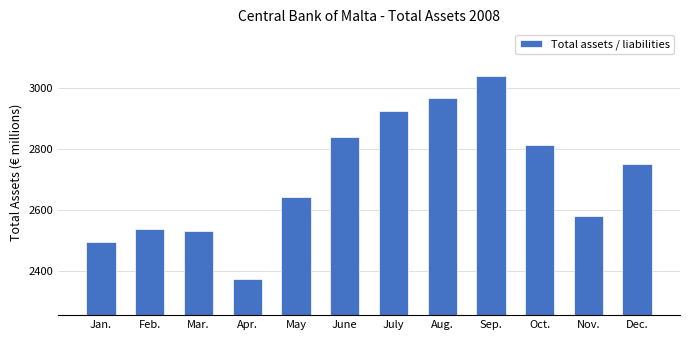

Which category has the lowest value across all series?

Apr.